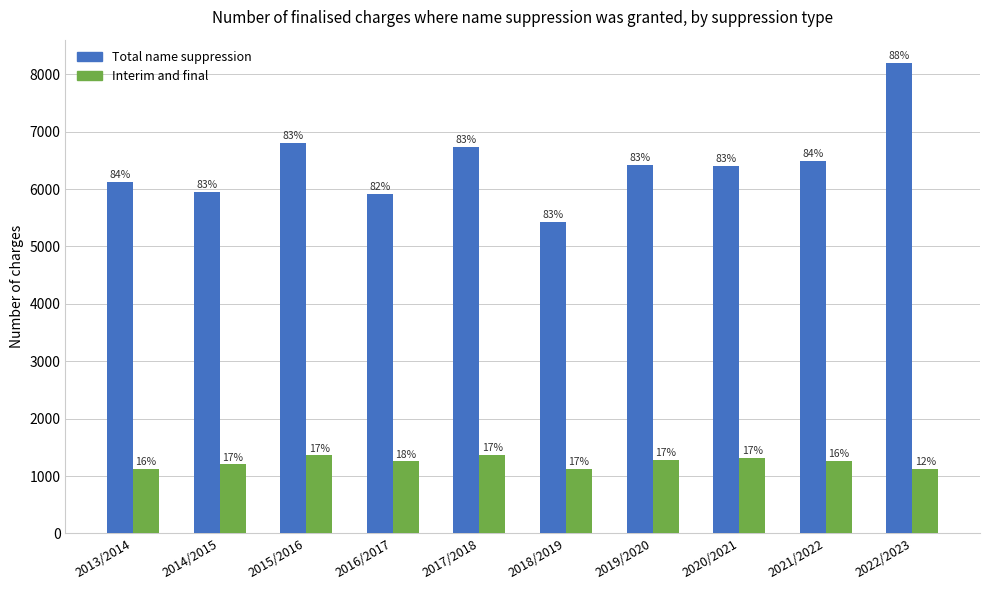

Does the chart contain any negative values?

No